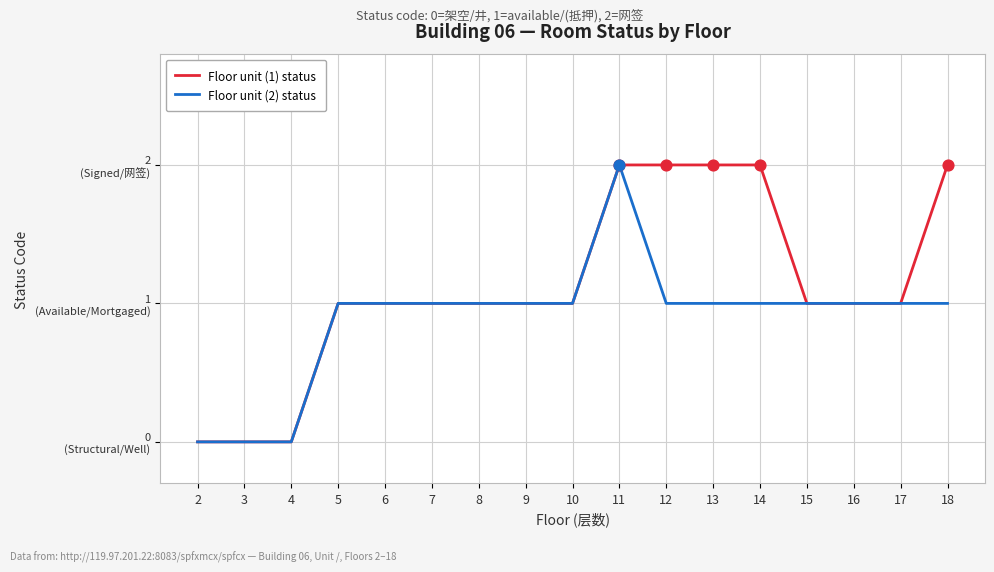

At which category is the sum across all series the highest?

11